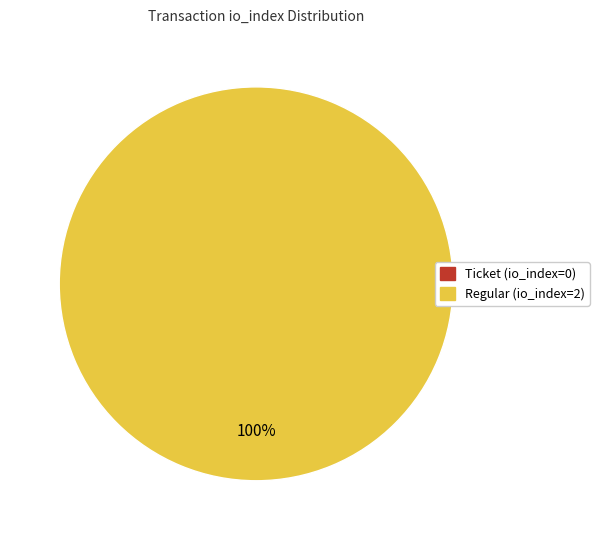

Combined, do Regular (io_index=2) and Ticket (io_index=0) account for over 50%?

Yes